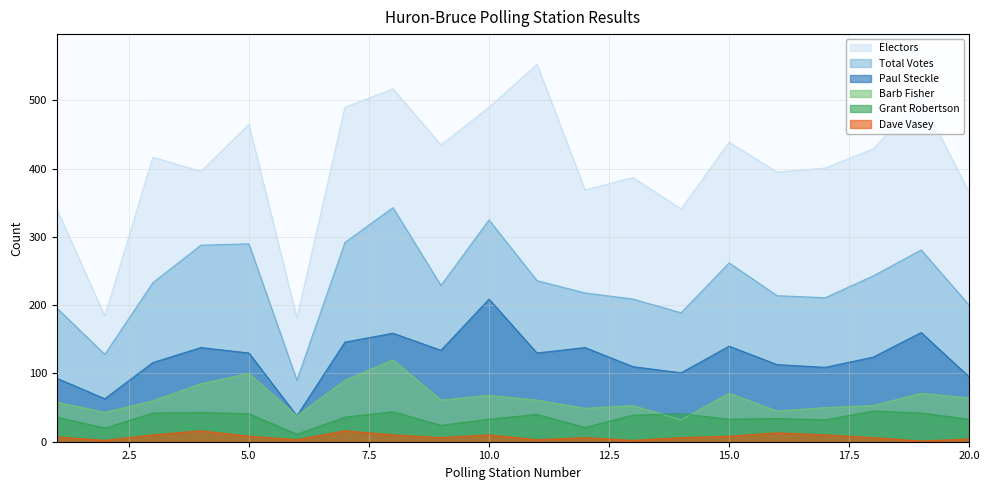

What is the maximum value shown in the chart?

553